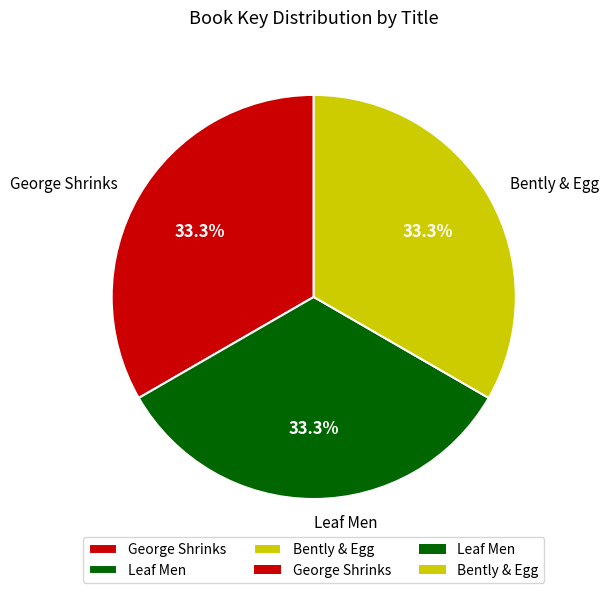

Does Bently & Egg represent more than half of the total?

No